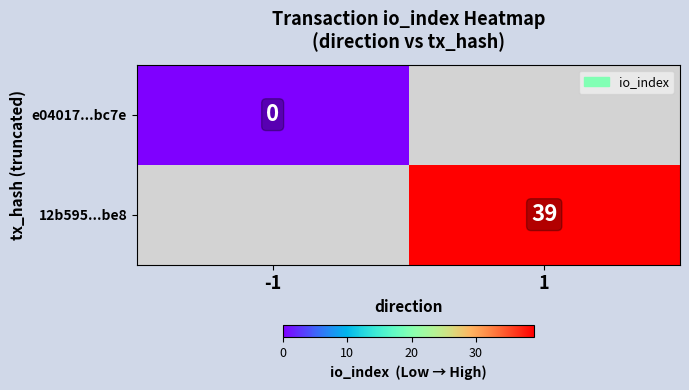

At how many categories does at least one series exceed 0?

1